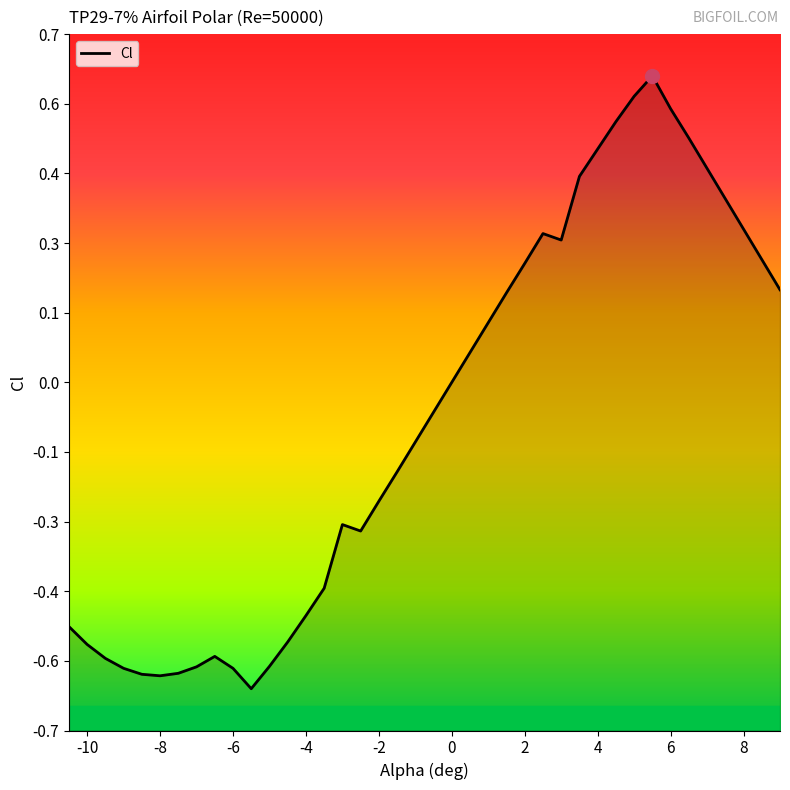

What is the maximum value shown in the chart?

0.6